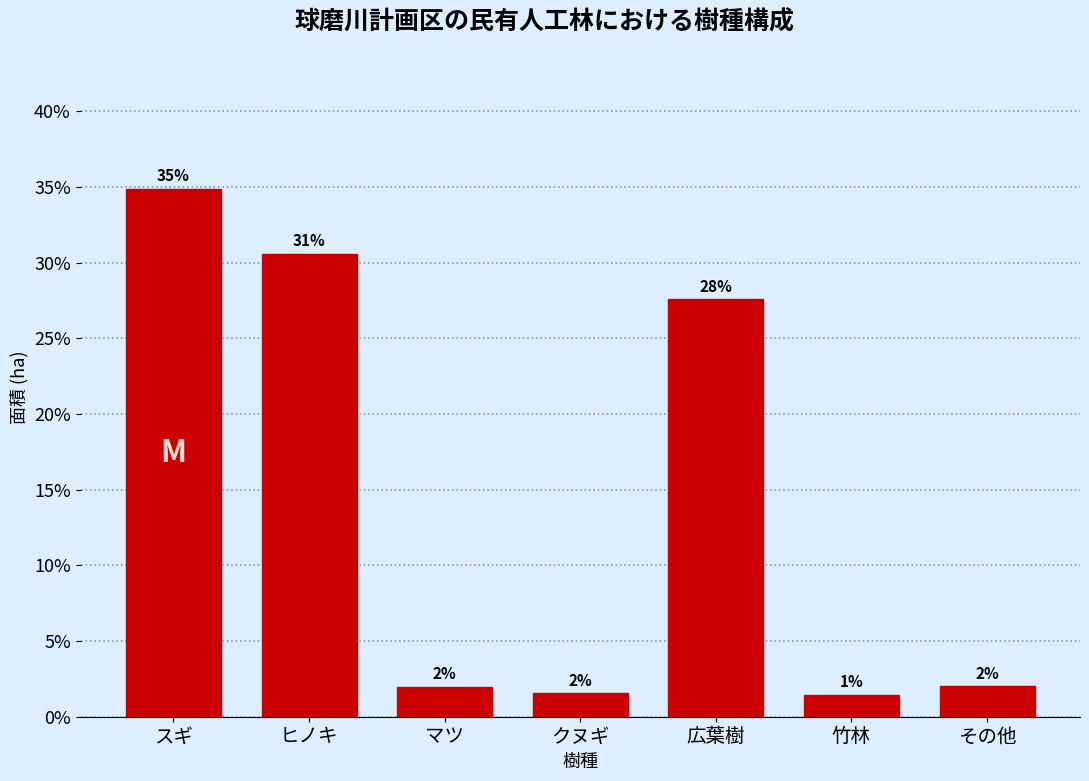

Is it true that the value at ヒノキ is 52.4?

False